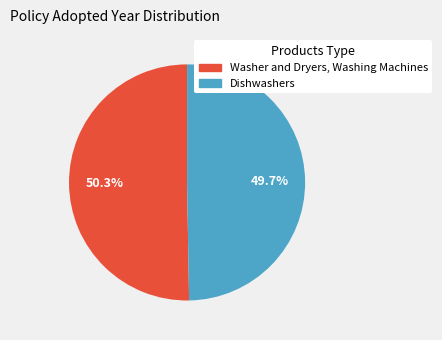

To the nearest percent, what is the combined percentage of Washer and Dryers, Washing Machines and Dishwashers?

100%